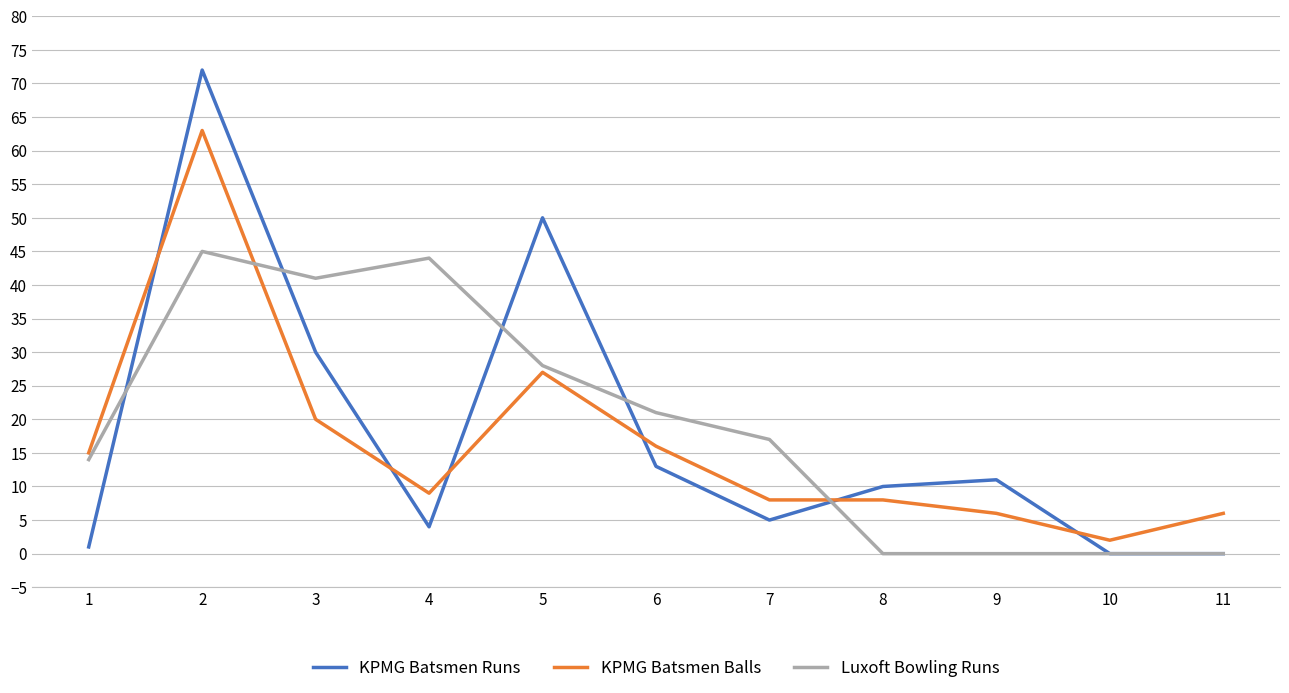

Reading left to right, extract all data points from this chart.

KPMG Batsmen Runs: 1	72	30	4	50	13	5	10	11	0	0
KPMG Batsmen Balls: 15	63	20	9	27	16	8	8	6	2	6
Luxoft Bowling Runs: 14	45	41	44	28	21	17	0	0	0	0